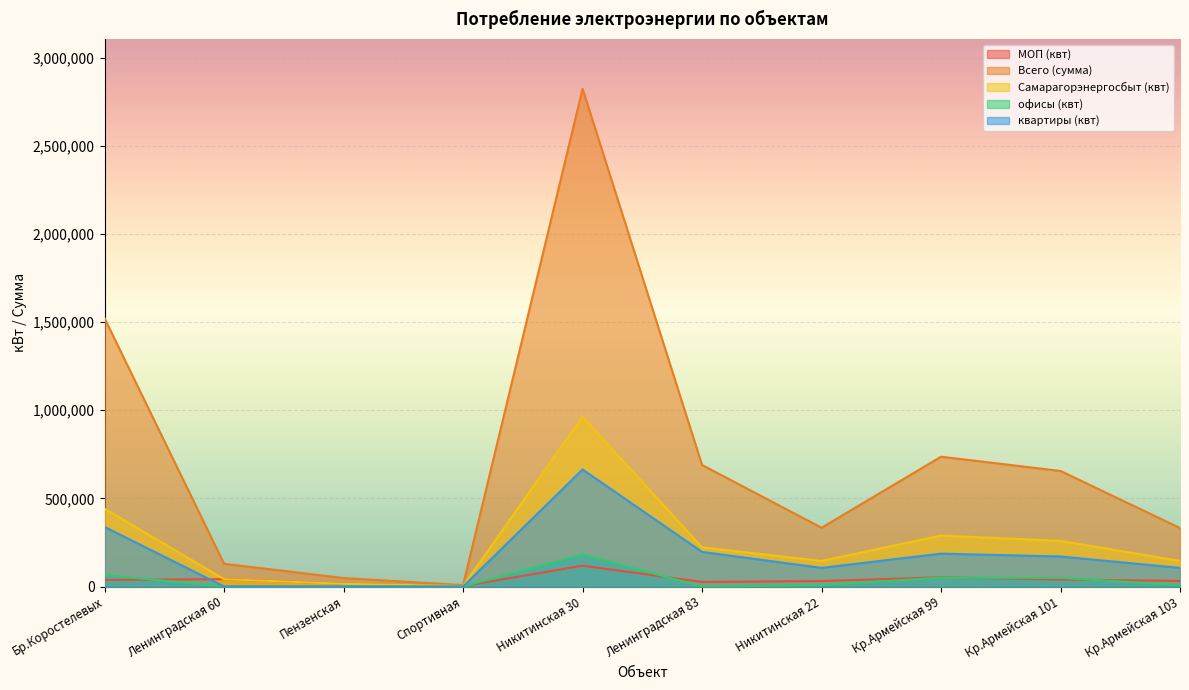

How many data points in Самарагорэнергосбыт (квт) are above 222280?

4